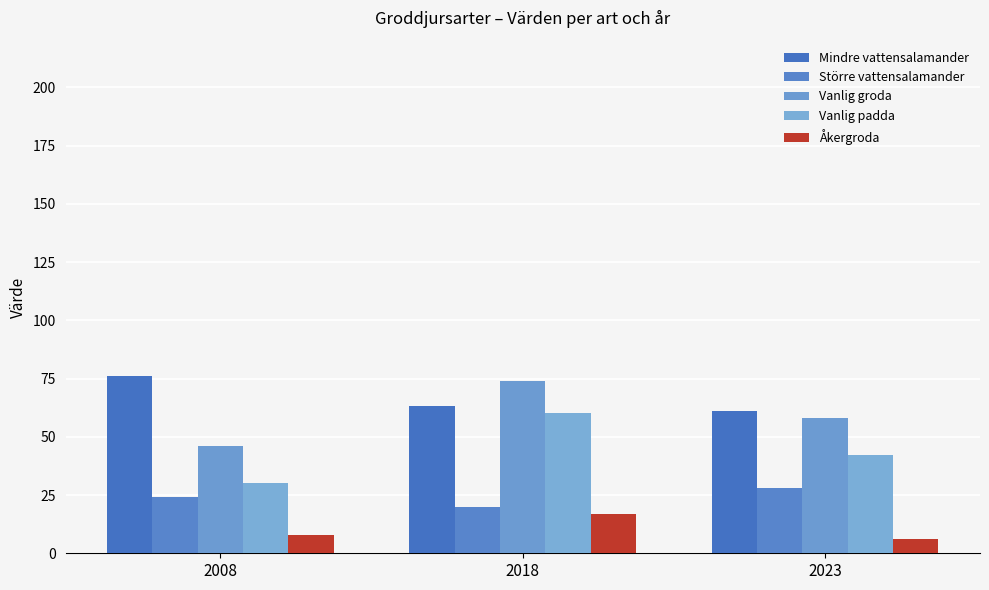

Read the Större vattensalamander value at 2008.

24